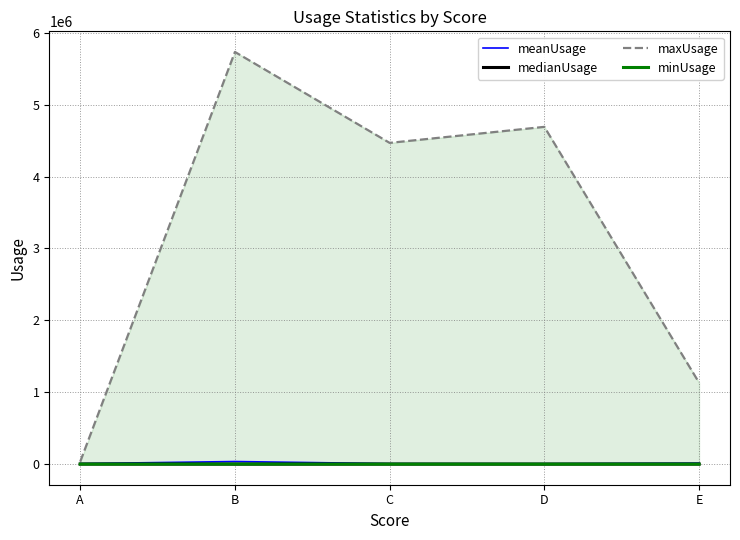

Is it true that medianUsage equals 258.9 at B?

False